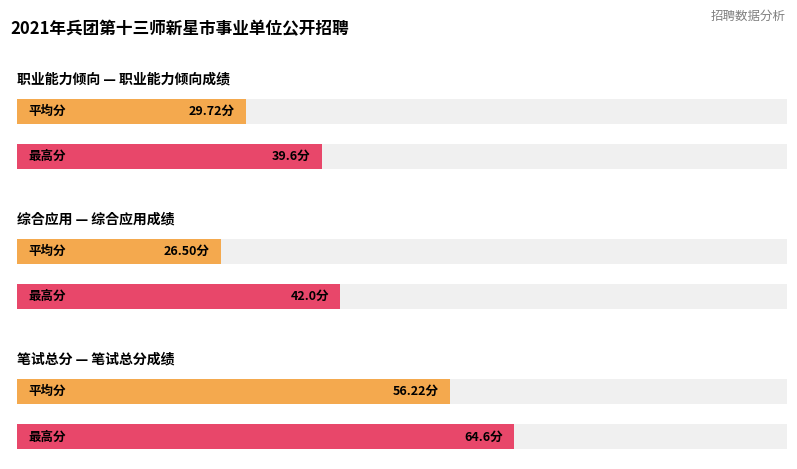

Rank the series by their maximum value, from lowest to highest.

职业能力倾向, 综合应用, 笔试总分